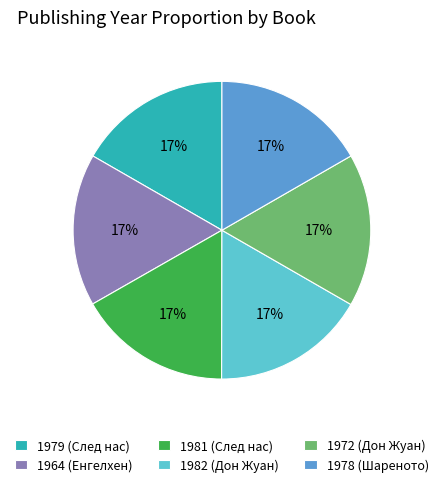

Is 1982 (Дон Жуан) the majority of the pie?

No